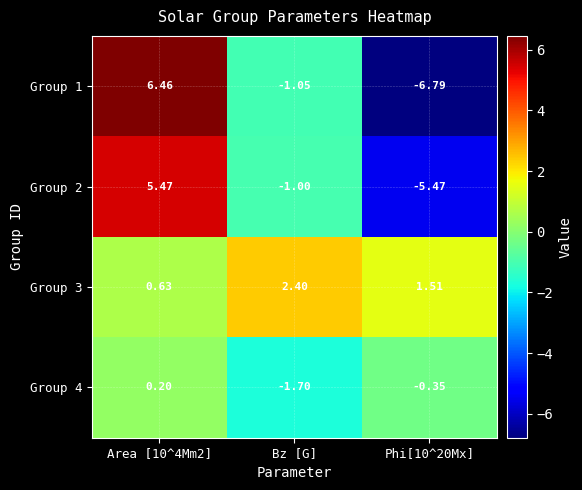

Where is Group 1 nearest to the value 0?

Bz [G]